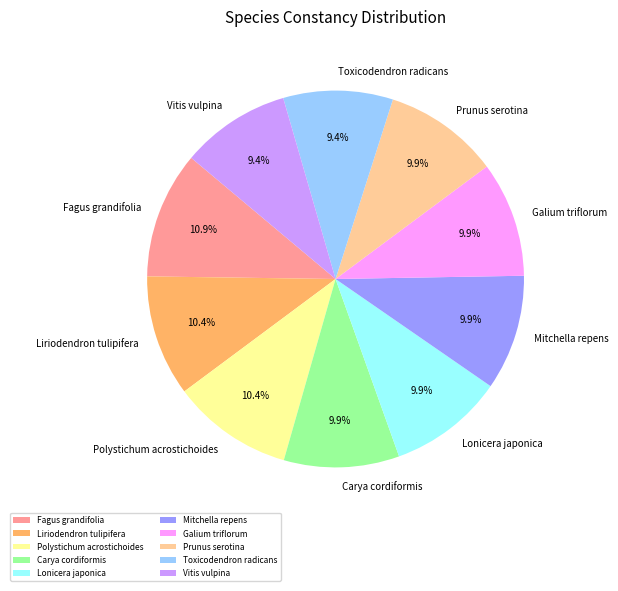

Is it true that Liriodendron tulipifera is 10% of the pie?

True